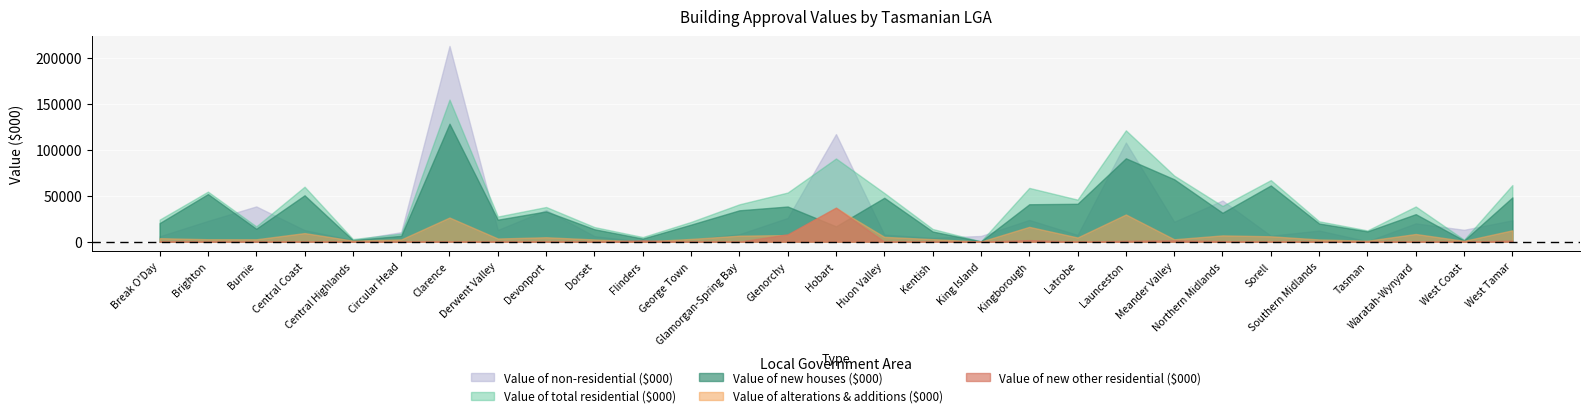

At how many categories does at least one series exceed 25626?

18